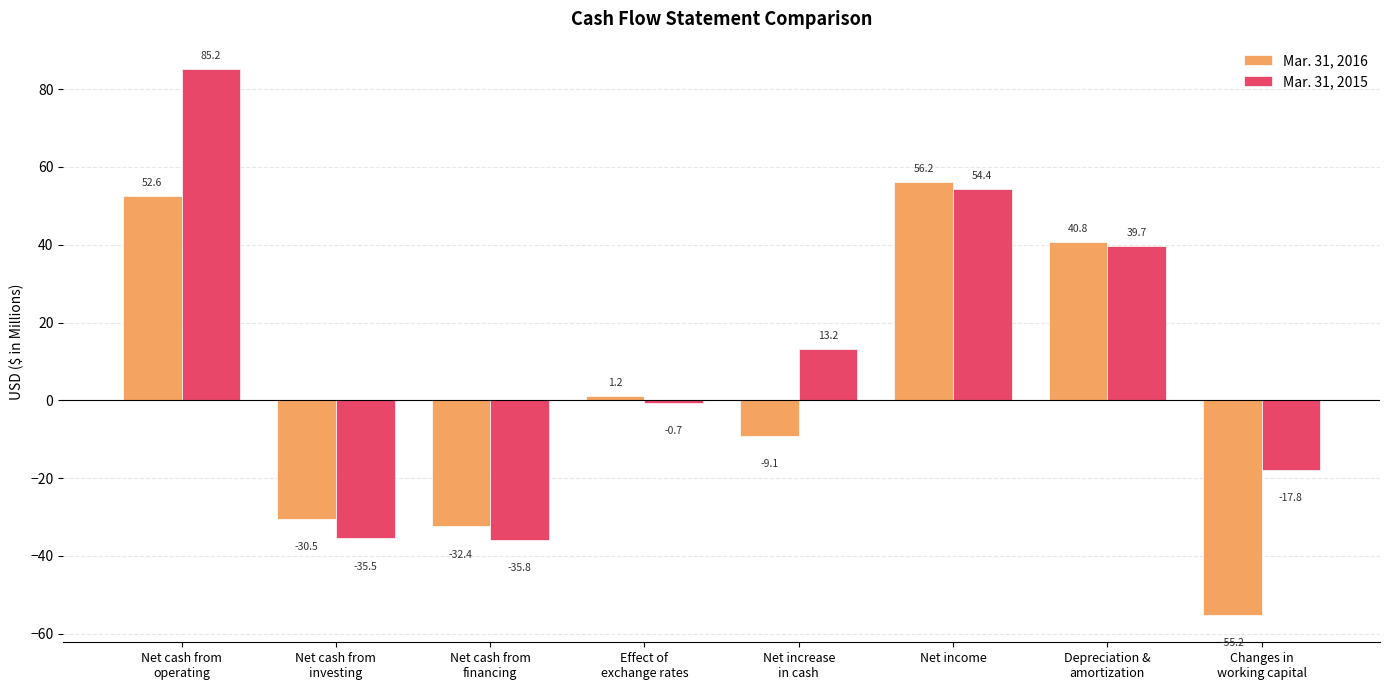

Reading left to right, transcribe all the data shown in this chart.

Mar. 31, 2016: Net cash from
operating=52.6	Net cash from
investing=-30.5	Net cash from
financing=-32.4	Effect of
exchange rates=1.2	Net increase
in cash=-9.1	Net income=56.2	Depreciation &
amortization=40.8	Changes in
working capital=-55.2
Mar. 31, 2015: Net cash from
operating=85.2	Net cash from
investing=-35.5	Net cash from
financing=-35.8	Effect of
exchange rates=-0.7	Net increase
in cash=13.2	Net income=54.4	Depreciation &
amortization=39.7	Changes in
working capital=-17.8